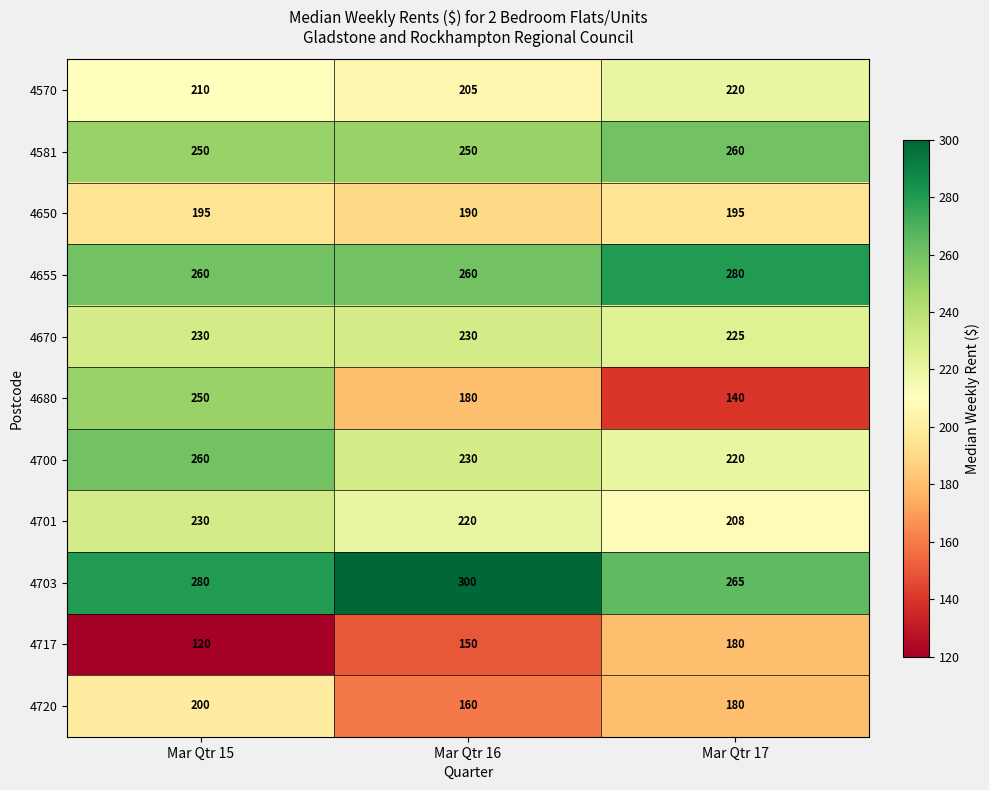

Is it true that 4655 equals 85 at Mar Qtr 15?

False